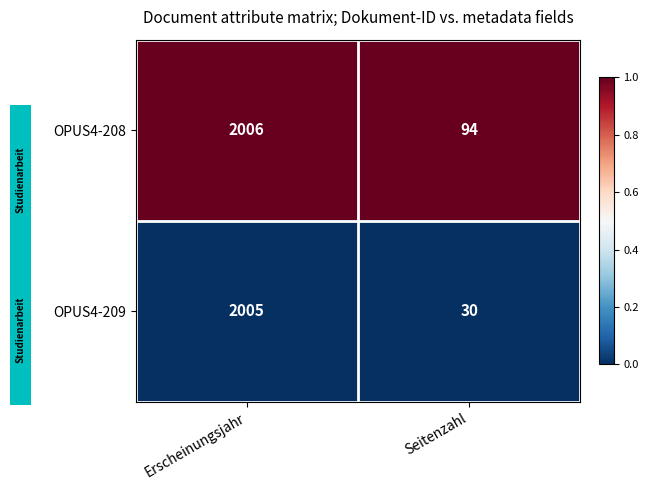

Reading left to right, transcribe all the data shown in this chart.

OPUS4-208: Erscheinungsjahr=2006	Seitenzahl=94
OPUS4-209: Erscheinungsjahr=2005	Seitenzahl=30